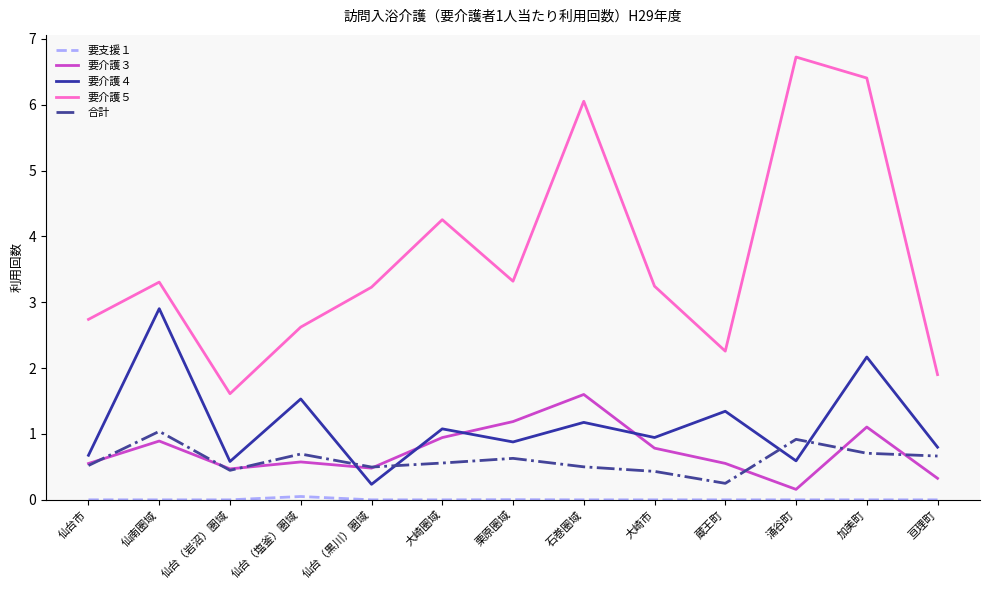

The value of 要介護５ at 仙台市 is 0.9. True or false?

False